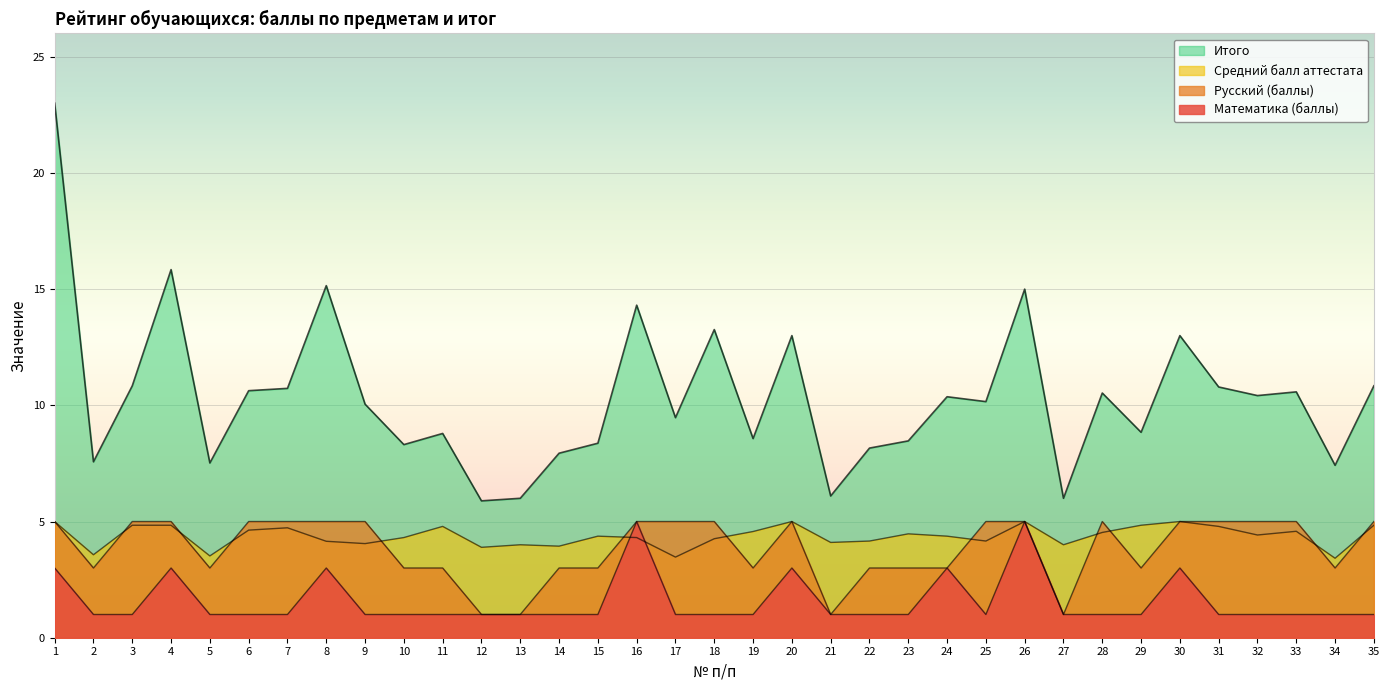

What is the difference between the maximum and second lowest values in the Итого series?

17.0